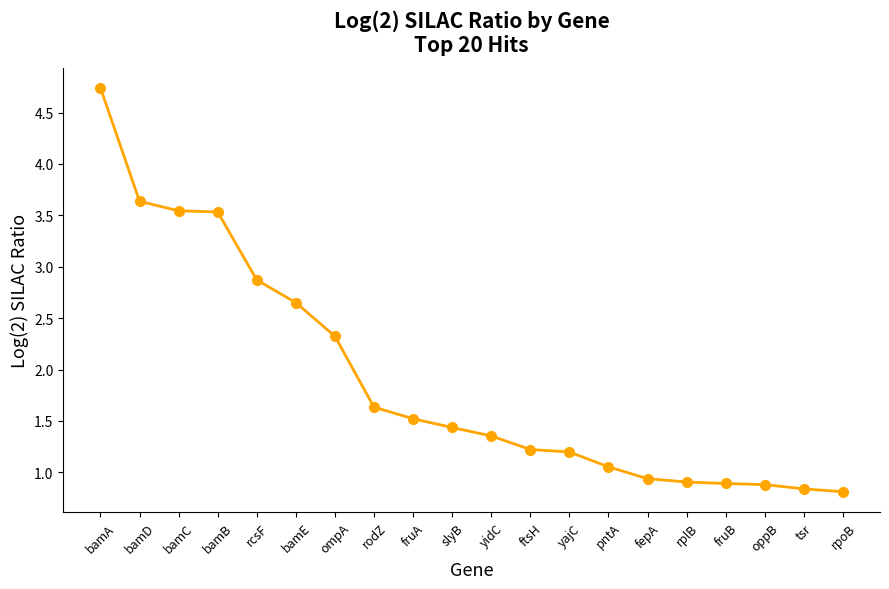

What is the change in value from bamD to rpoB?

-2.8